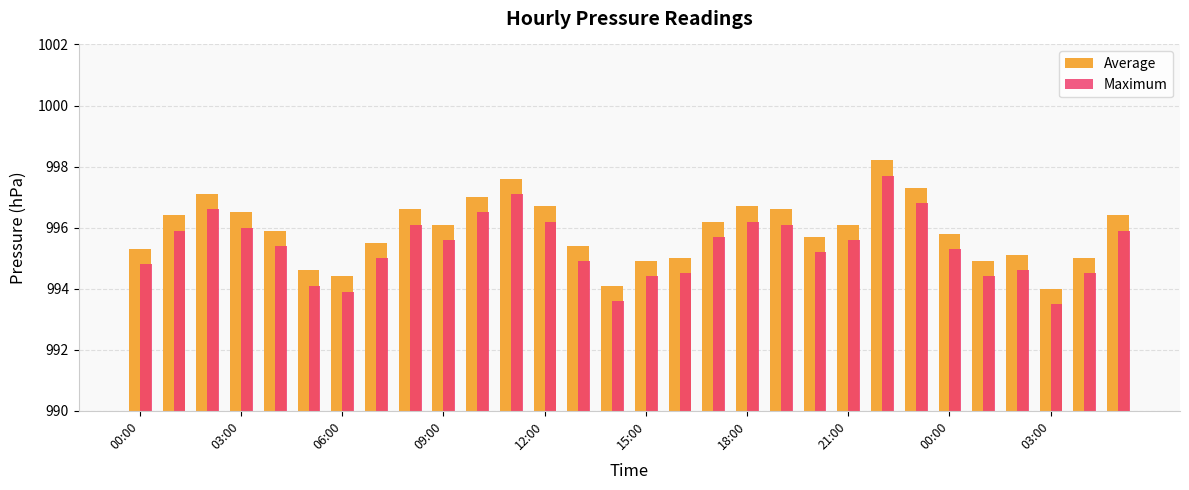

What is the sum of all Average values?

29877.1